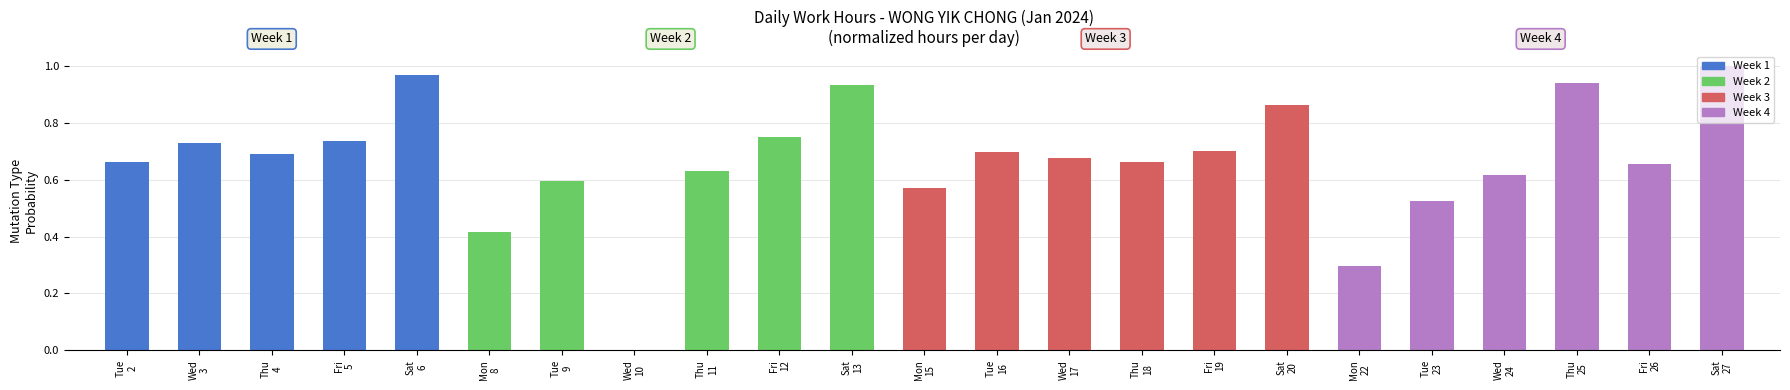

Are the bars horizontal?

No